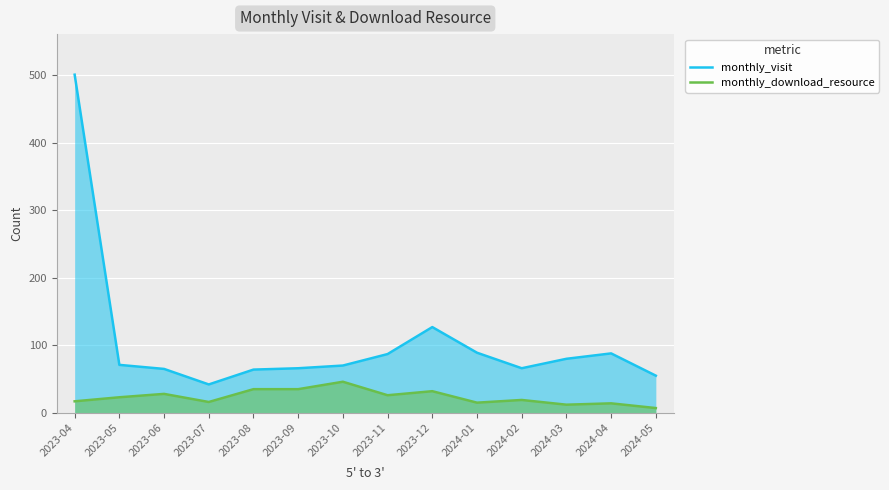

At which label is monthly_visit closest to 271?

2023-12